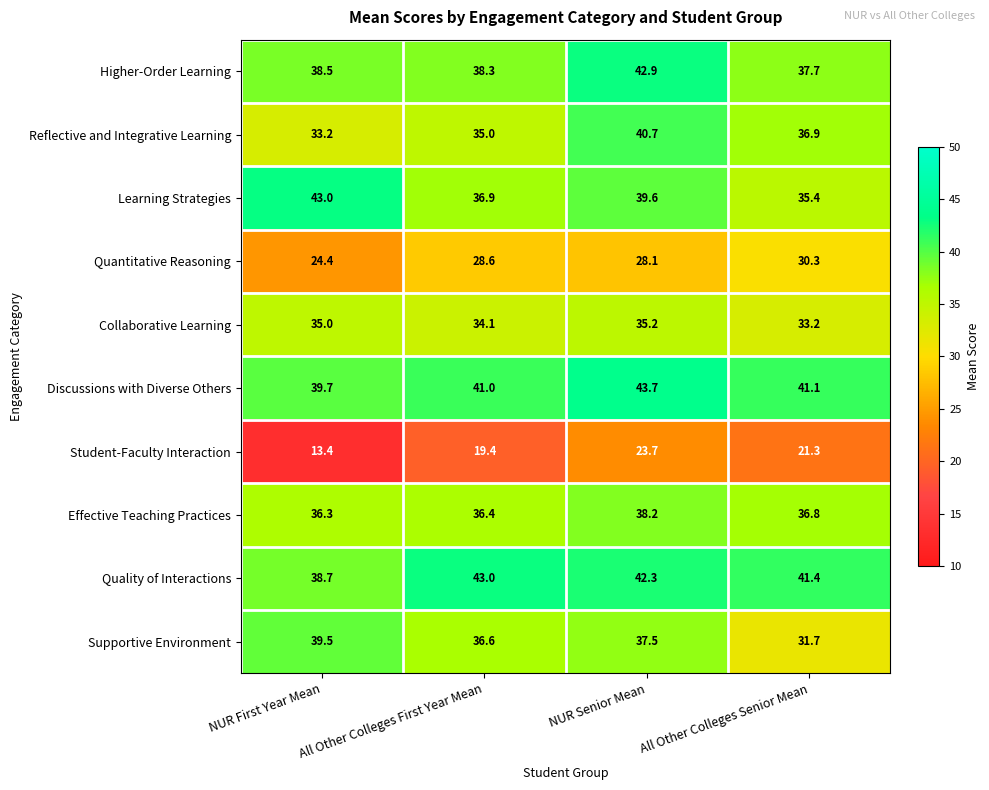

The Quantitative Reasoning series shows 30.3 at All Other Colleges Senior Mean. True or false?

True